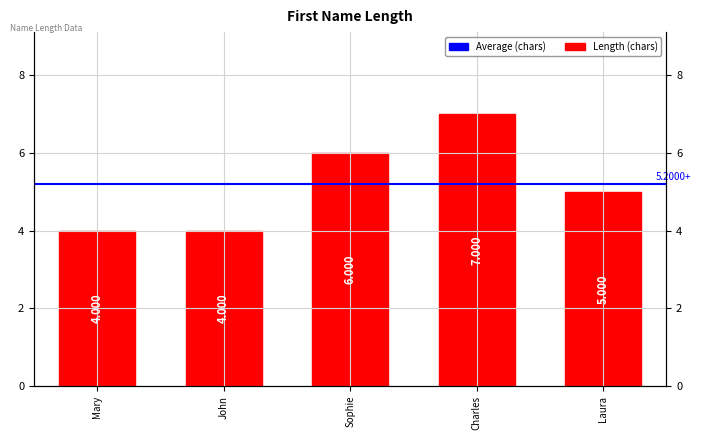

Reading left to right, extract all data points from this chart.

4	4	6	7	5